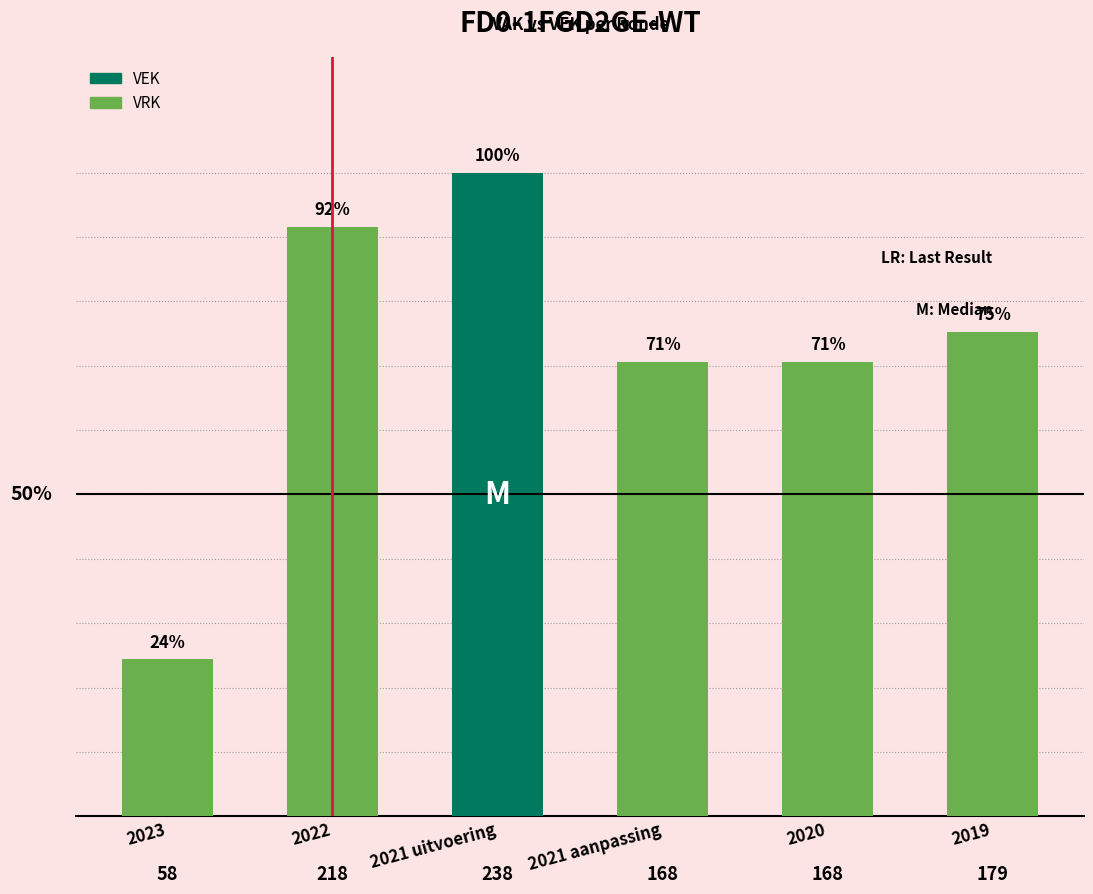

How many bars are there in total?

6